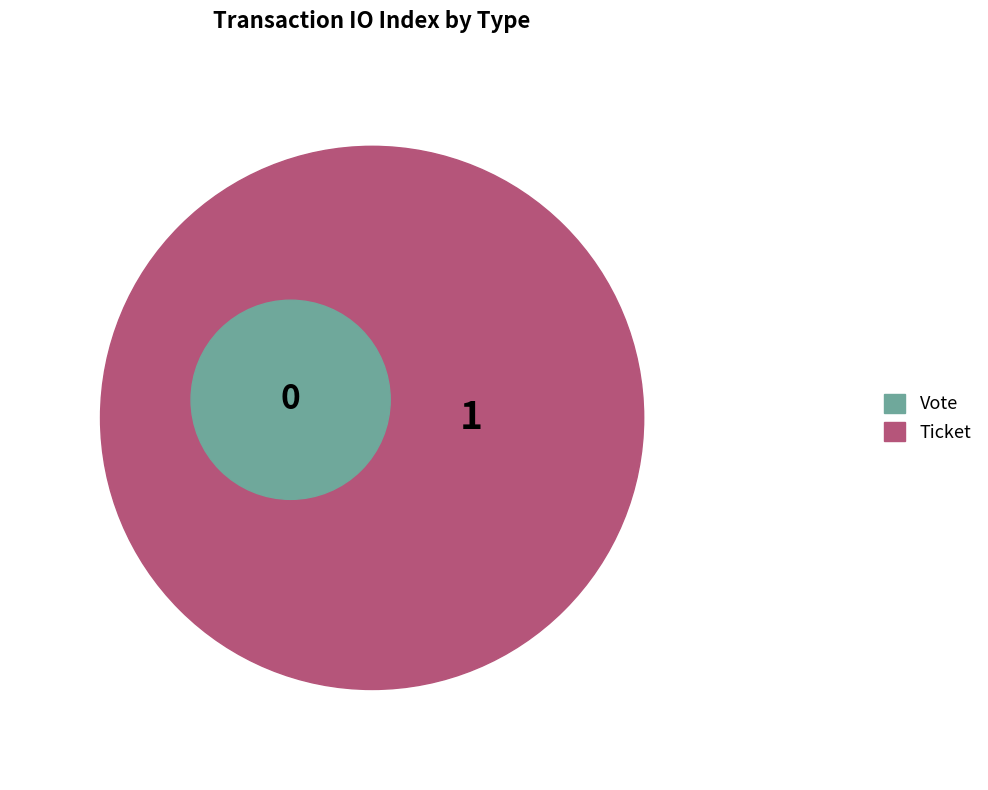

How many slices are in this pie chart?

2